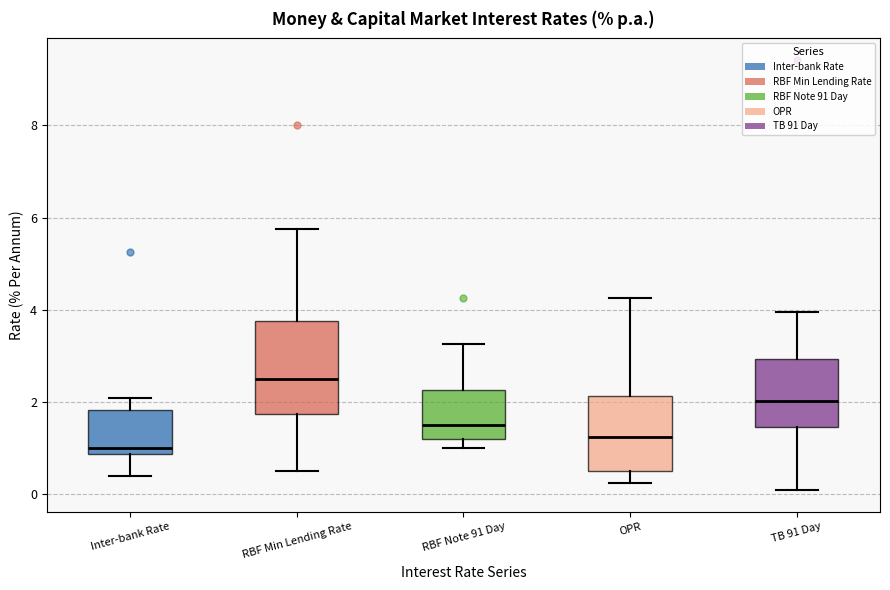

Where does the median line of the box for RBF Note 91 Day sit on the y-axis? The values are not printed on the chart, so give them approximately, as read against the axis.

1.6